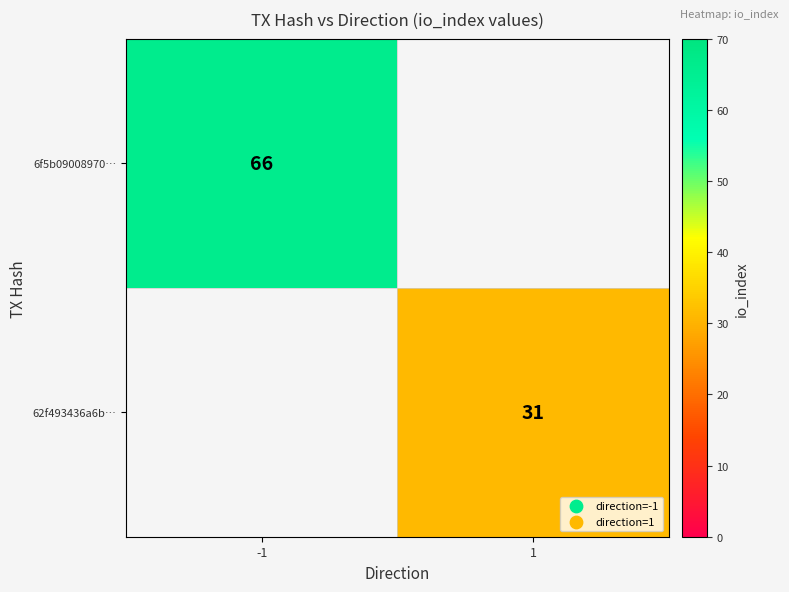

Which has a higher value, 1 or -1?

-1